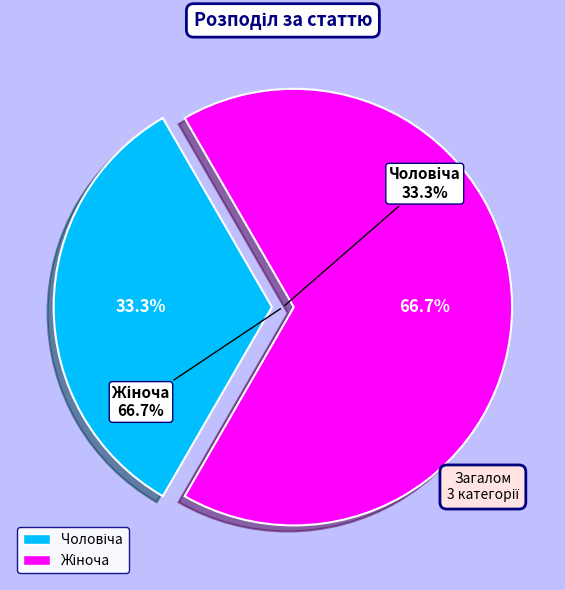

To the nearest percent, what is the difference between the Чоловіча and Жіноча slice percentages?

33%